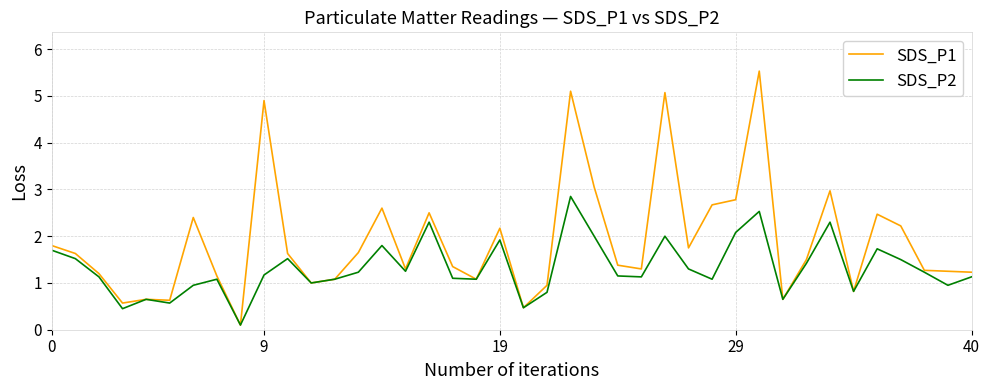

What is the difference between the second highest and second lowest values in the SDS_P1 series?

4.6